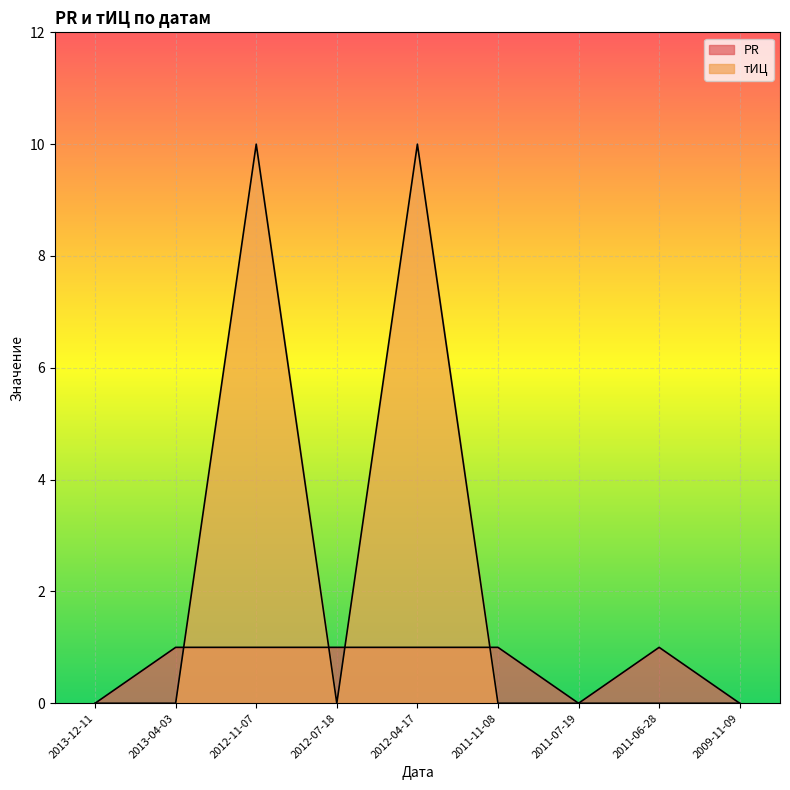

True or false: тИЦ and PR cross at least once.

True